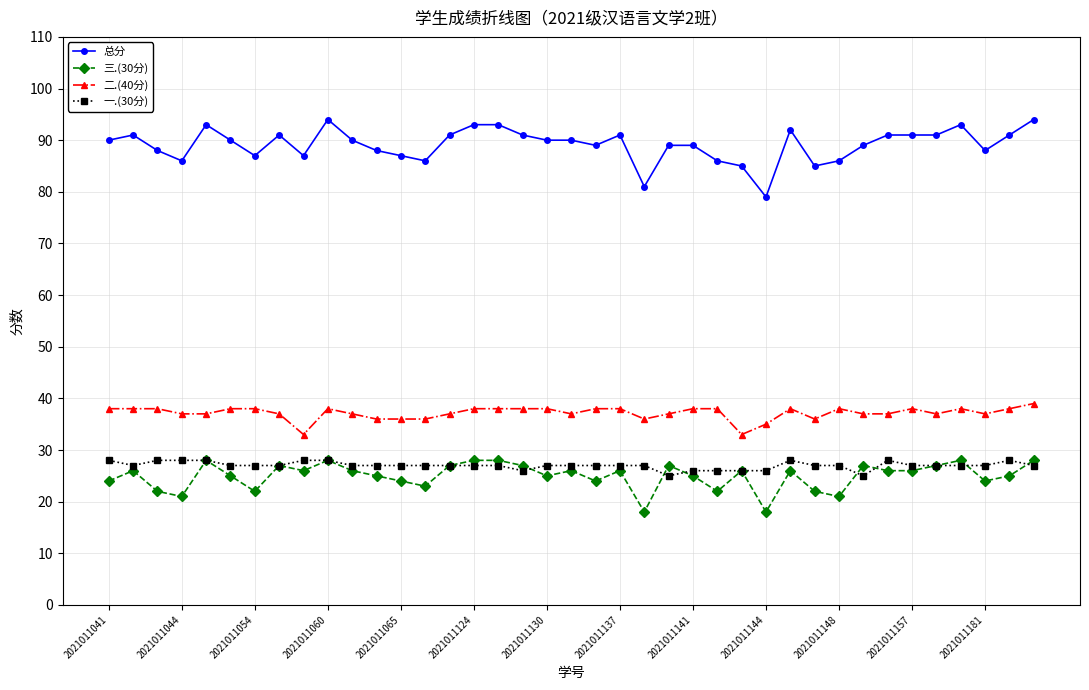

True or false: 二.(40分) and 三.(30分) intersect in this chart.

False